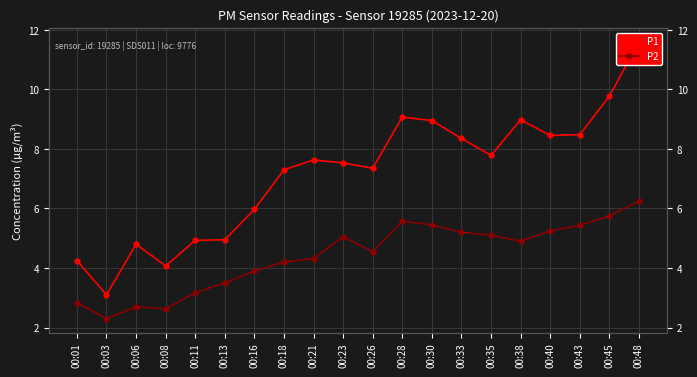

Which has a higher value, 00:38 or 00:30?

00:38